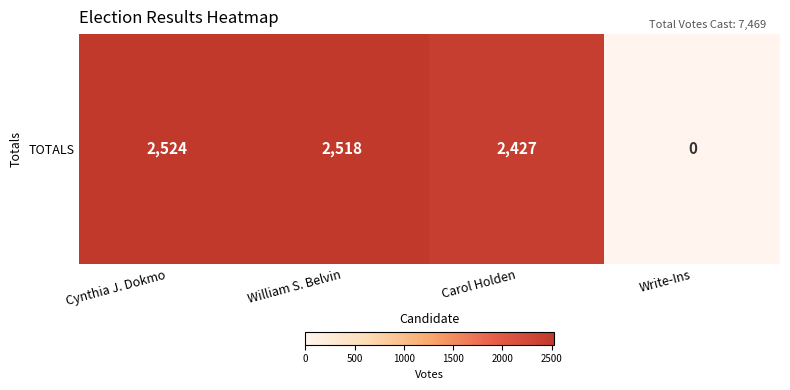

What is the difference between the second highest and minimum values?

2518